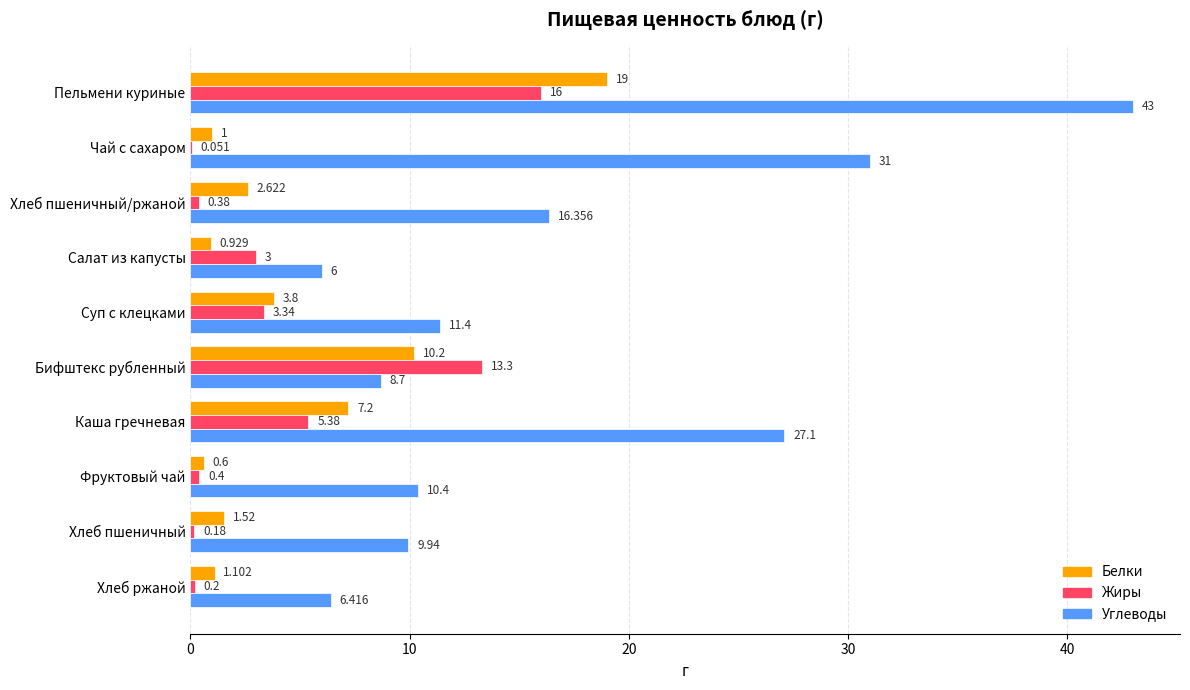

What is the average value of the Жиры series?

4.2